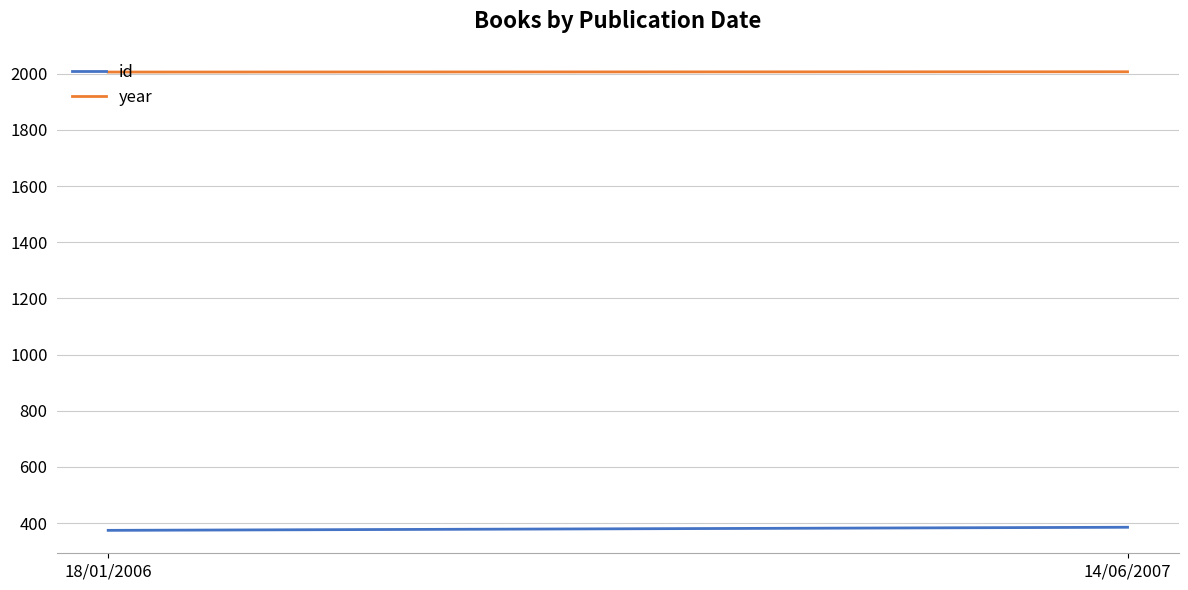

Count the number of categories in the chart.

2